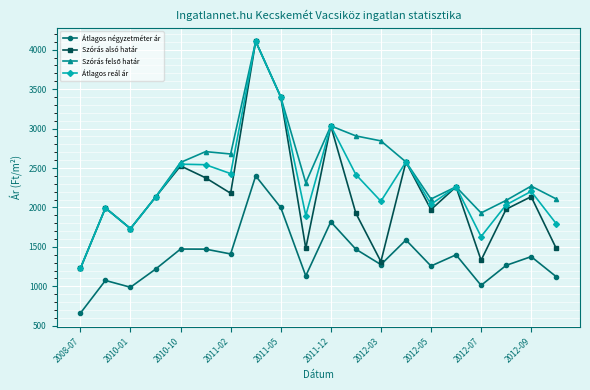

At how many categories does at least one series exceed 898?

20